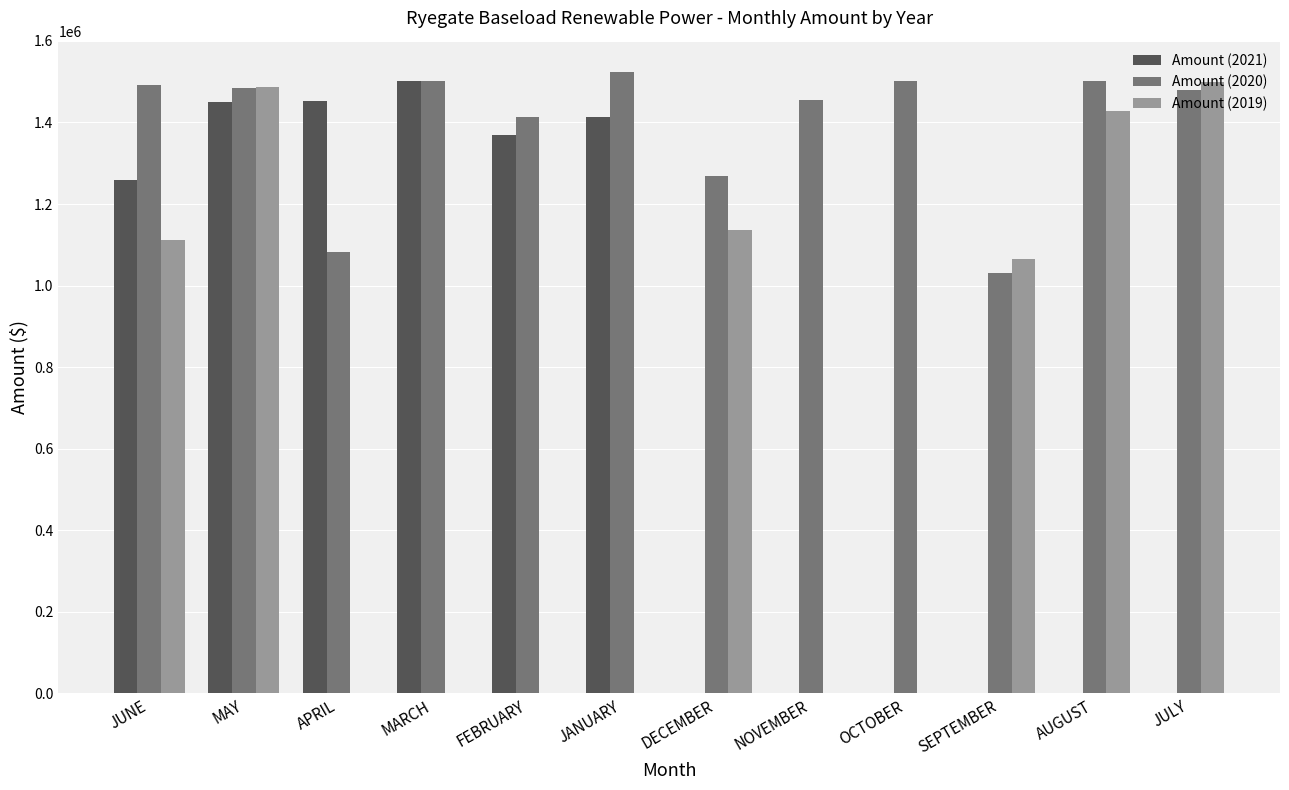

What is the average value of the Amount (2020) series?

1394489.6